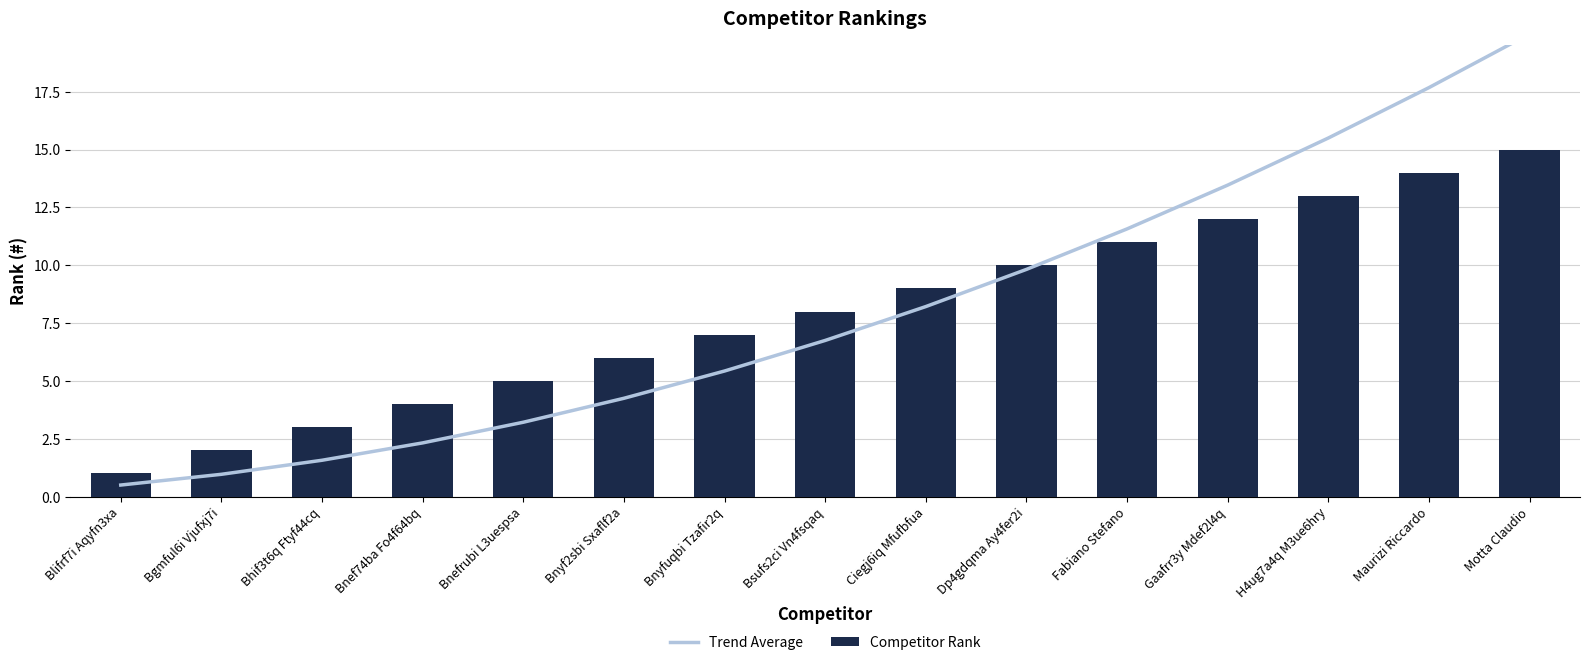

What is the sum of the Trend Average values at Gaafrr3y Mdef2l4q and Bsufs2ci Vn4fsqaq?

20.2